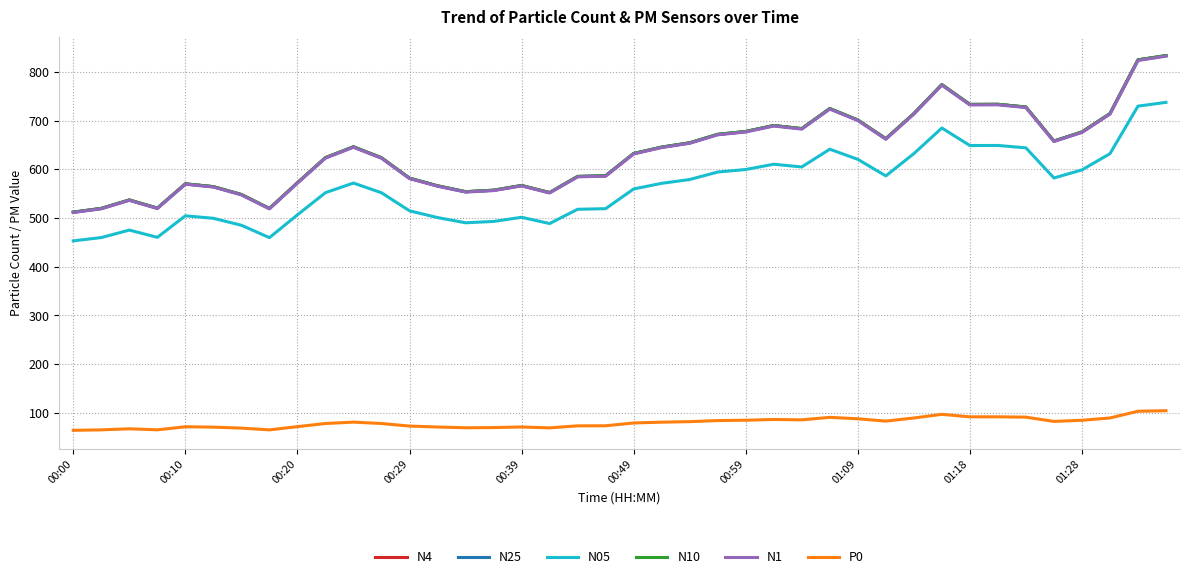

What is the maximum value shown in the chart?

833.6